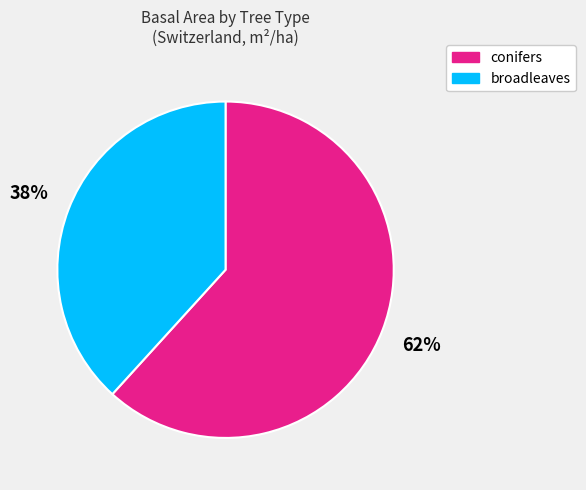

Do conifers and broadleaves together represent more than half of the pie?

Yes